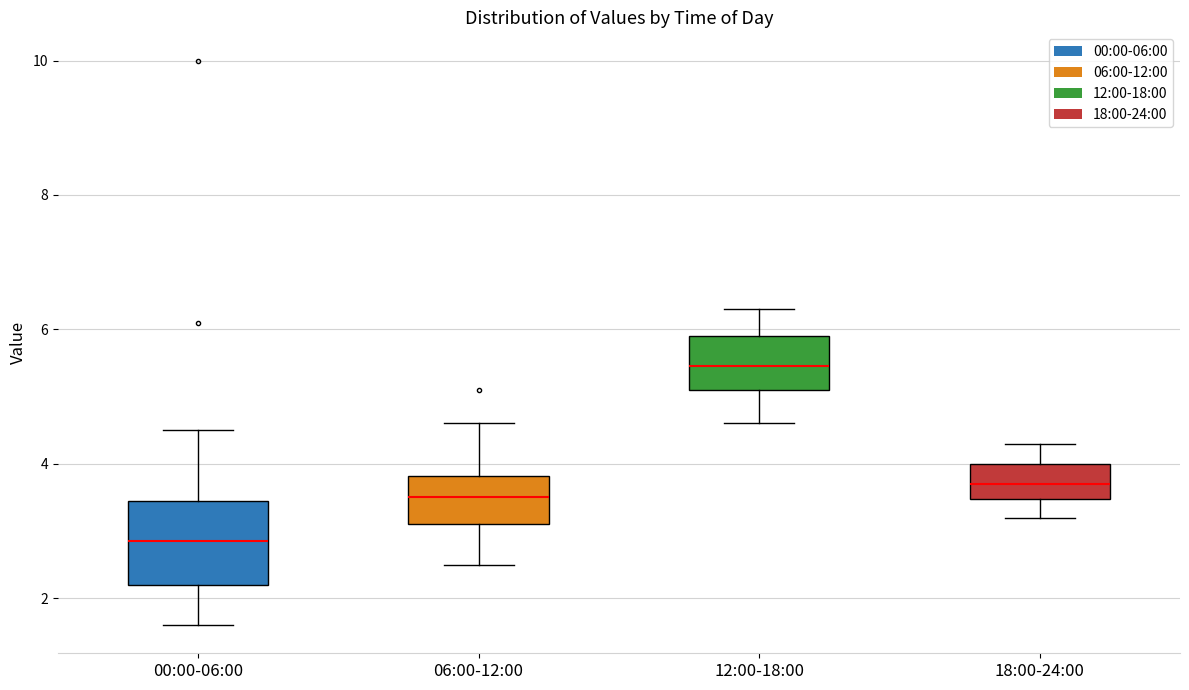

Where does the lower whisker of the box for 00:00-06:00 end on the y-axis? The values are not printed on the chart, so give them approximately, as read against the axis.

1.6